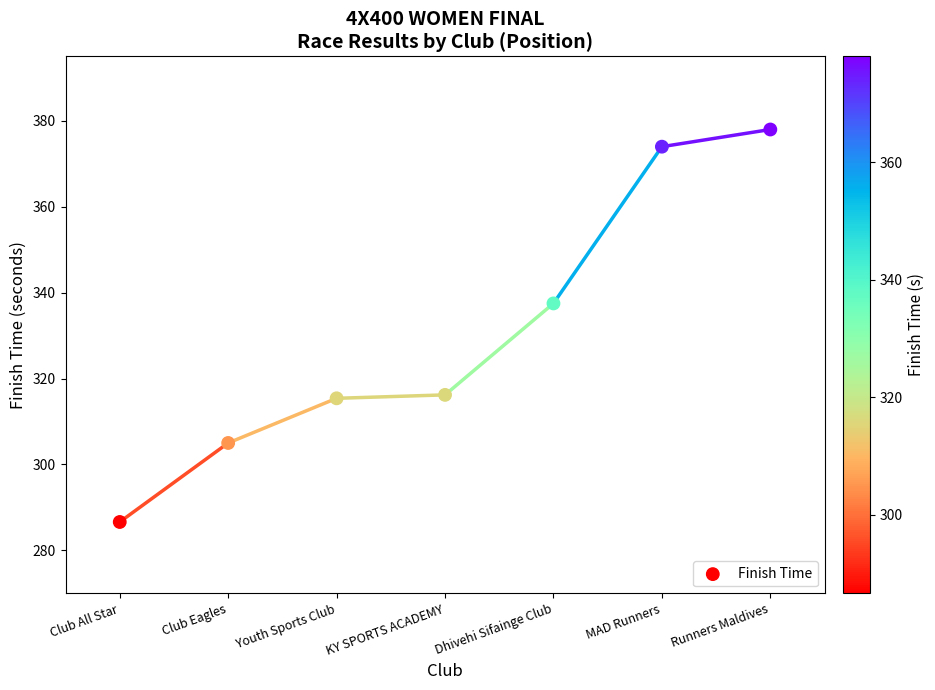

What is the average Y value?

330.4